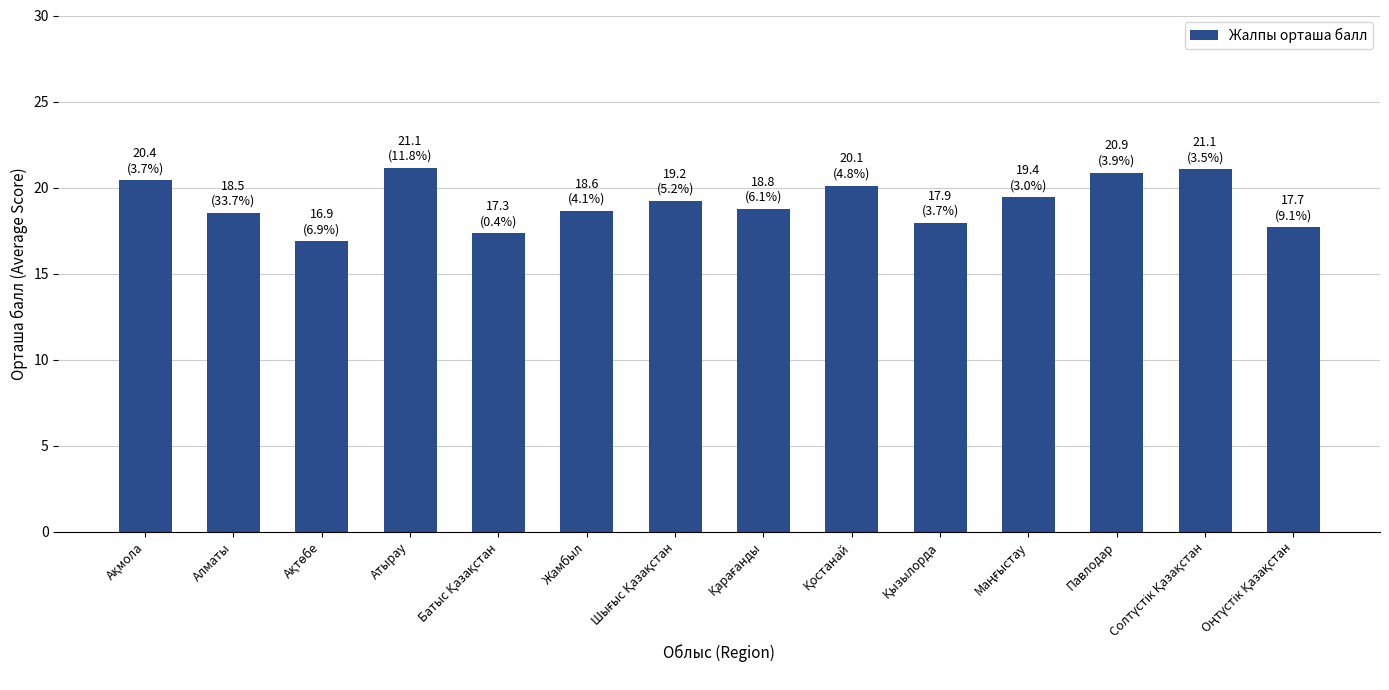

What is the change in value from Алматы to Атырау?

+2.6